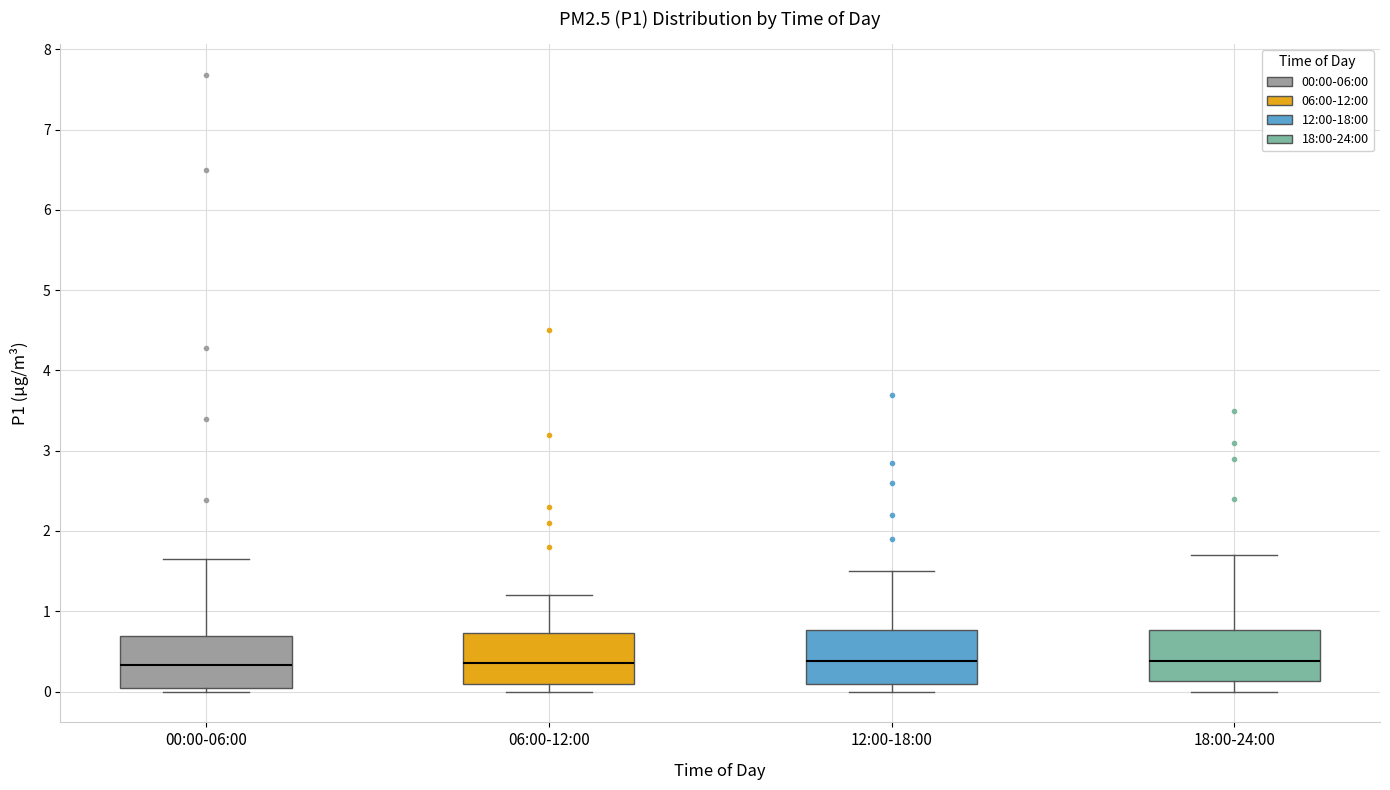

Reading left to right, read every box against the y-axis: the position of its median line, the range the box covers, and the ends of its whiskers. The values are not printed on the chart, so give them approximately, as read against the axis.

00:00-06:00: median 0.3, box 0.0 to 0.7, whiskers 0.0 (just below the box's lower edge) to 1.7
06:00-12:00: median 0.4, box 0.1 to 0.7, whiskers 0.0 to 1.2
12:00-18:00: median 0.4, box 0.1 to 0.8, whiskers 0.0 to 1.5
18:00-24:00: median 0.4, box 0.1 to 0.8, whiskers 0.0 to 1.7